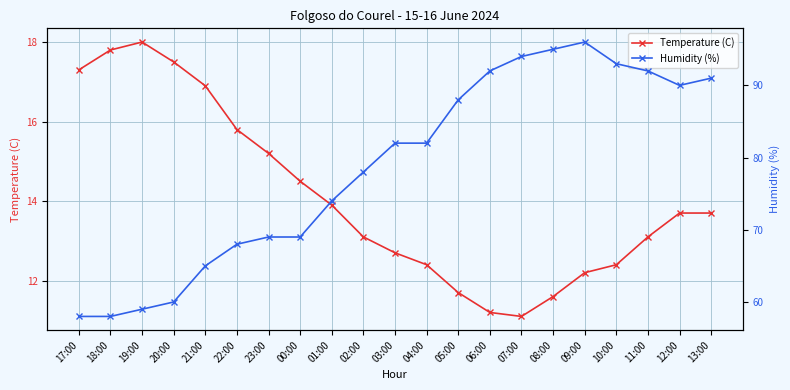

What is the difference between the second highest and second lowest values in the Temperature (C) series?

6.6